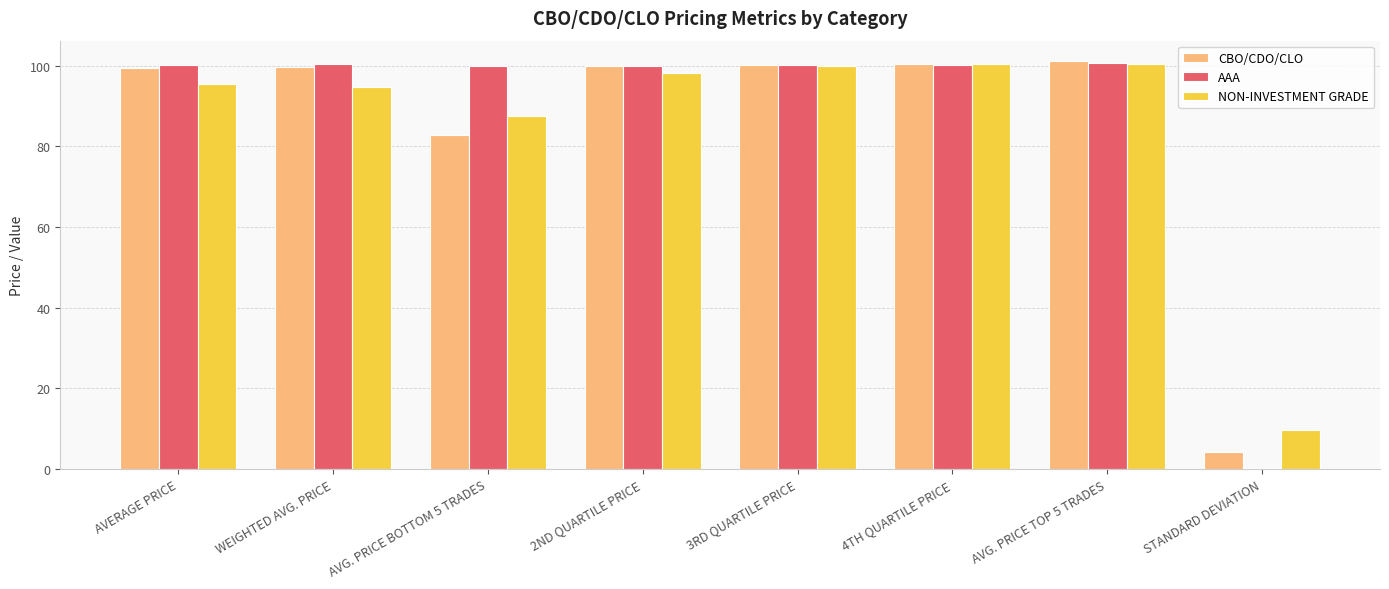

At which label is NON-INVESTMENT GRADE closest to 55?

AVG. PRICE BOTTOM 5 TRADES